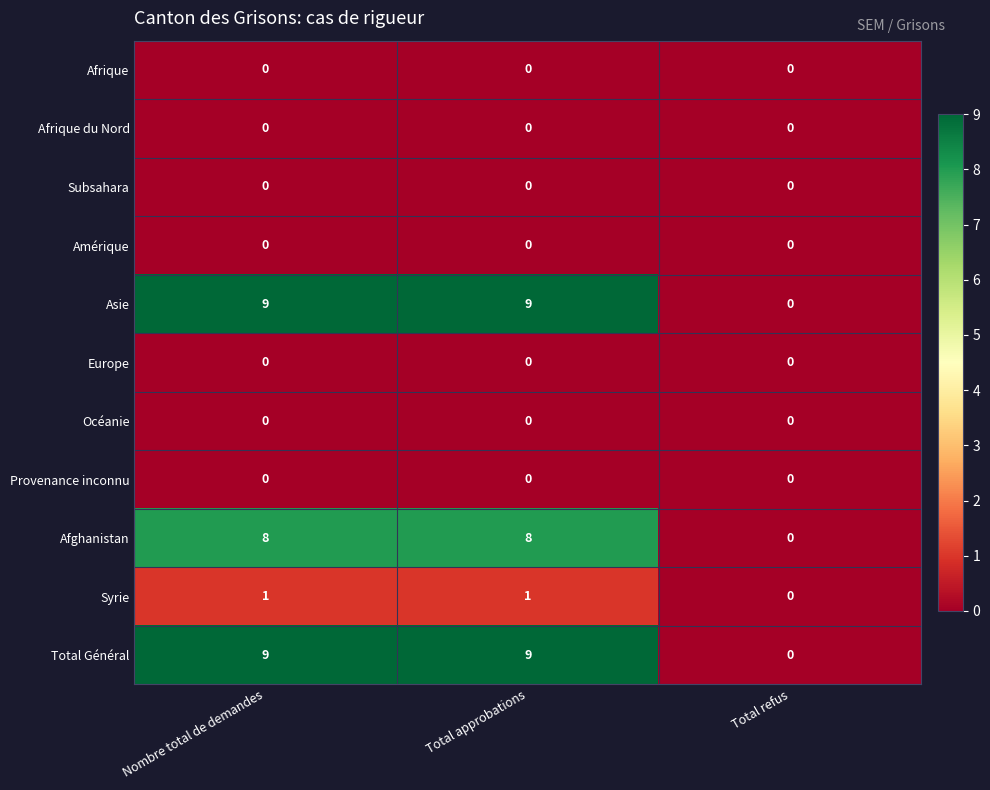

Is it true that Afrique du Nord equals 0 at Total refus?

True